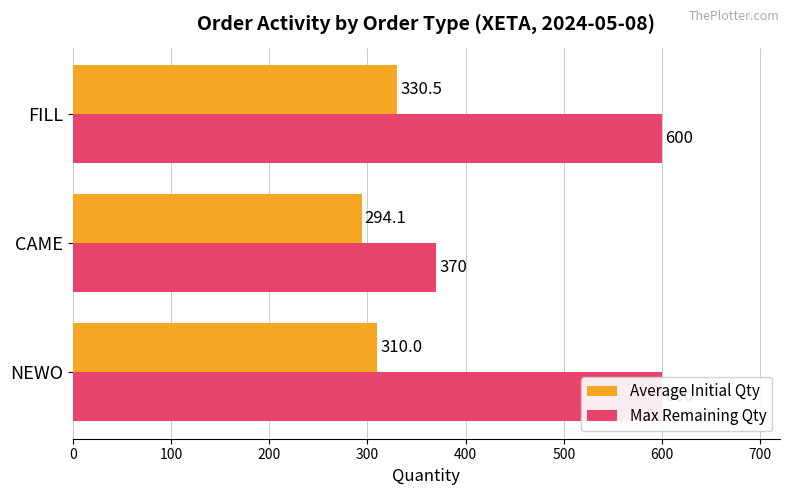

List the series in order of their peak value, lowest first.

Average Initial Qty, Max Remaining Qty